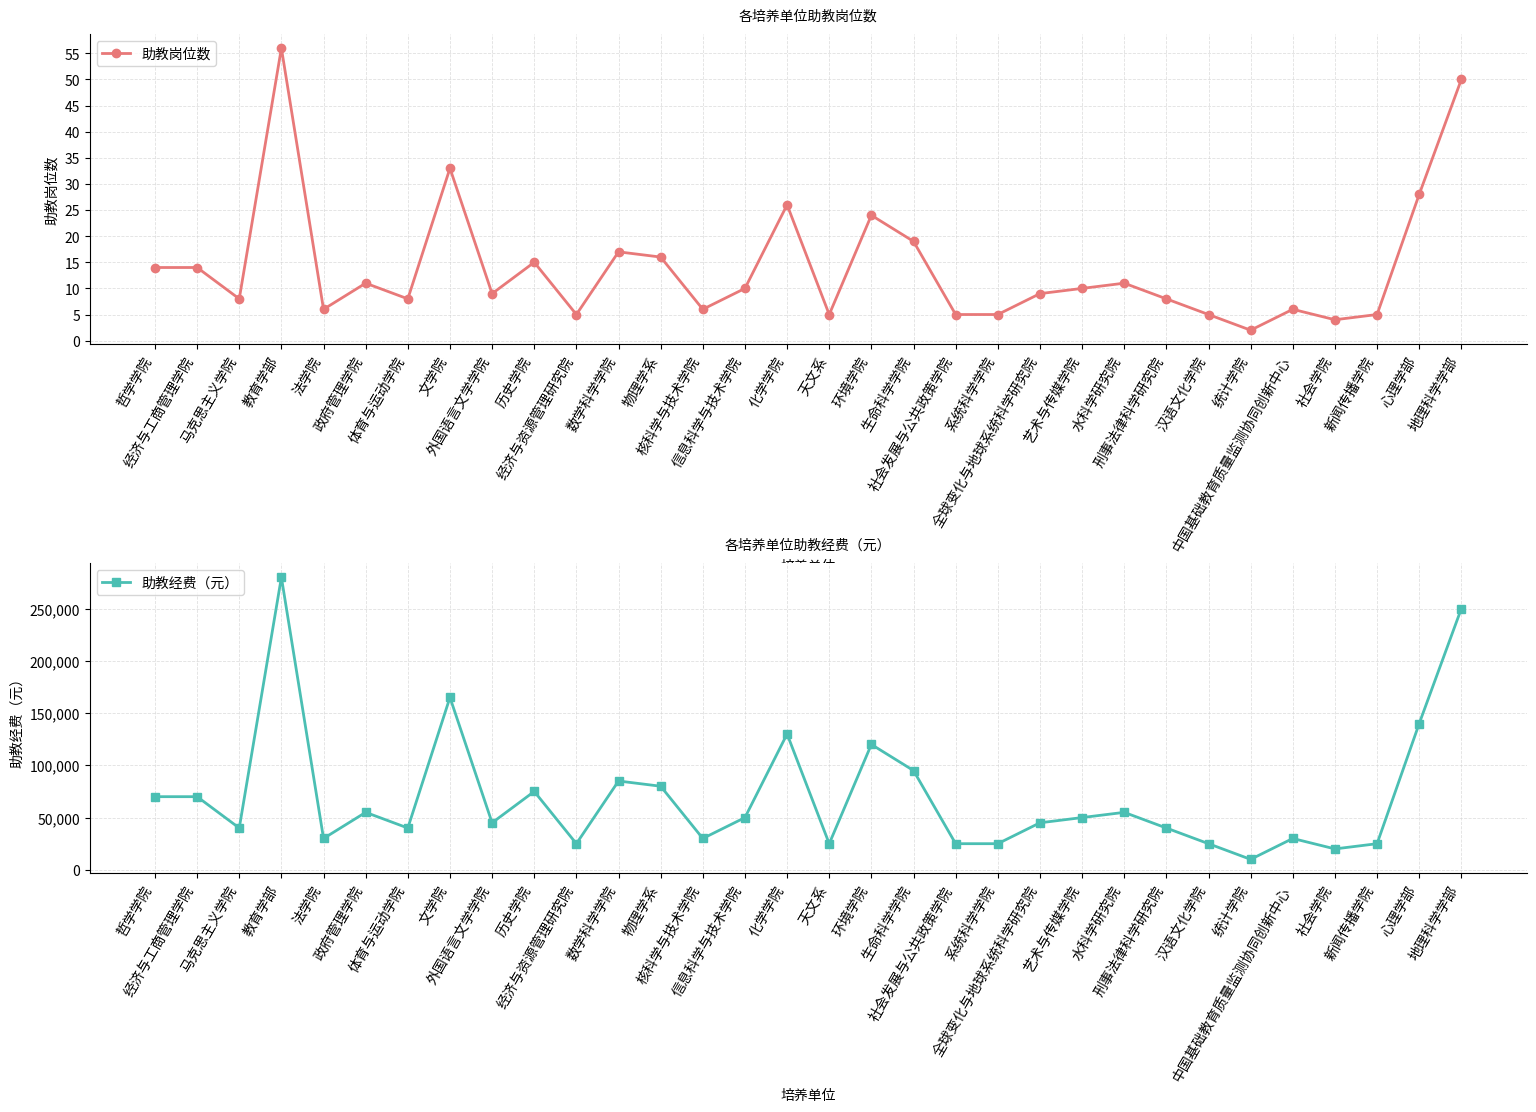

In 助教岗位数, how many points are higher than both neighbors (excluding endpoints)?

9